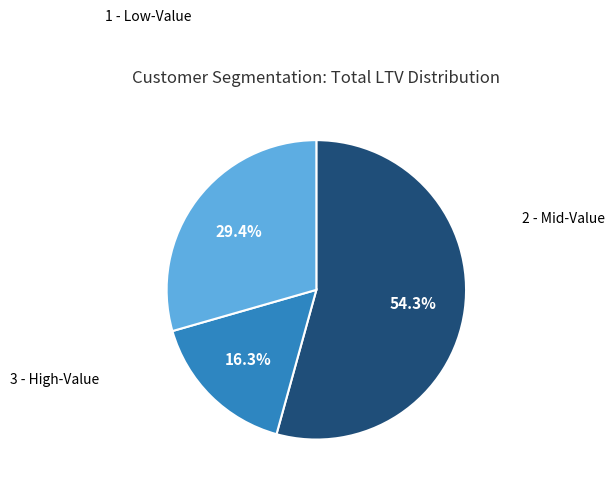

Is there a majority slice in this chart?

Yes